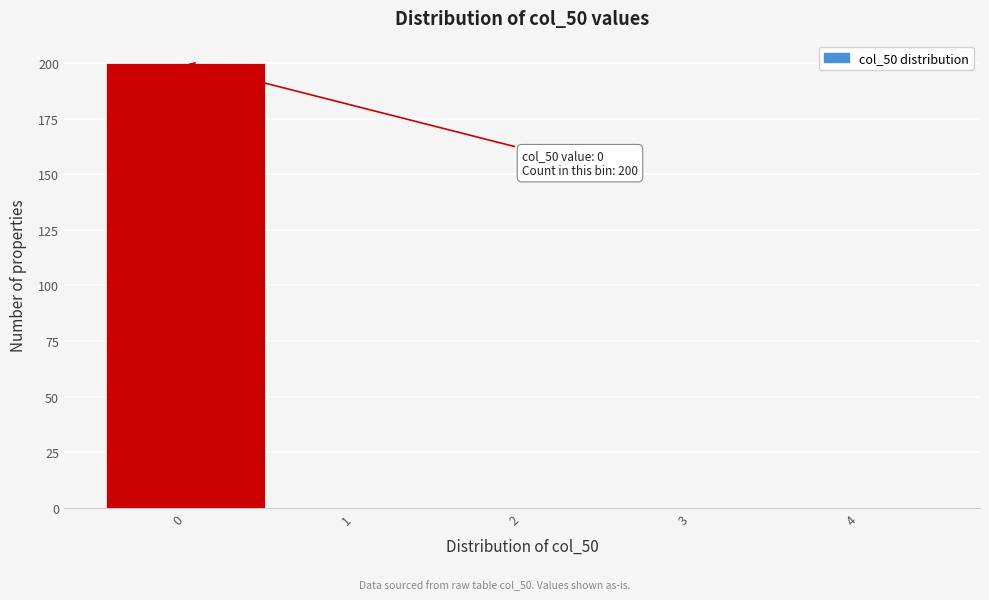

Over which range of the x-axis is the bar tallest?

-0.5 to 0.5